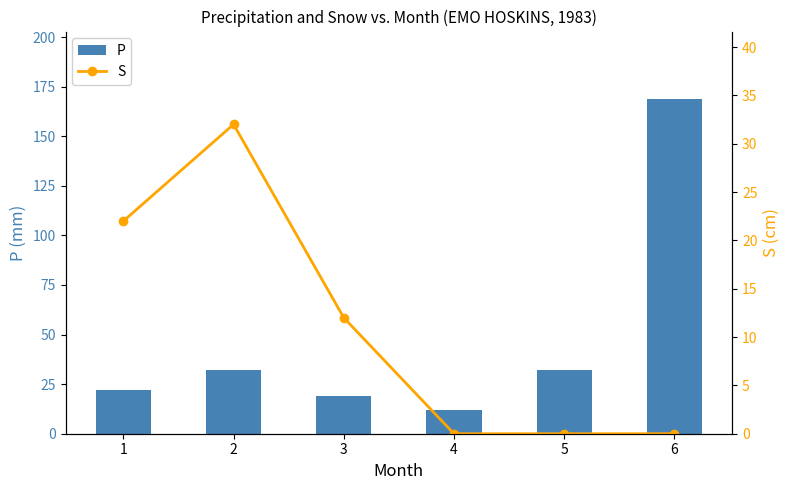

Which series has the widest spread of values?

P